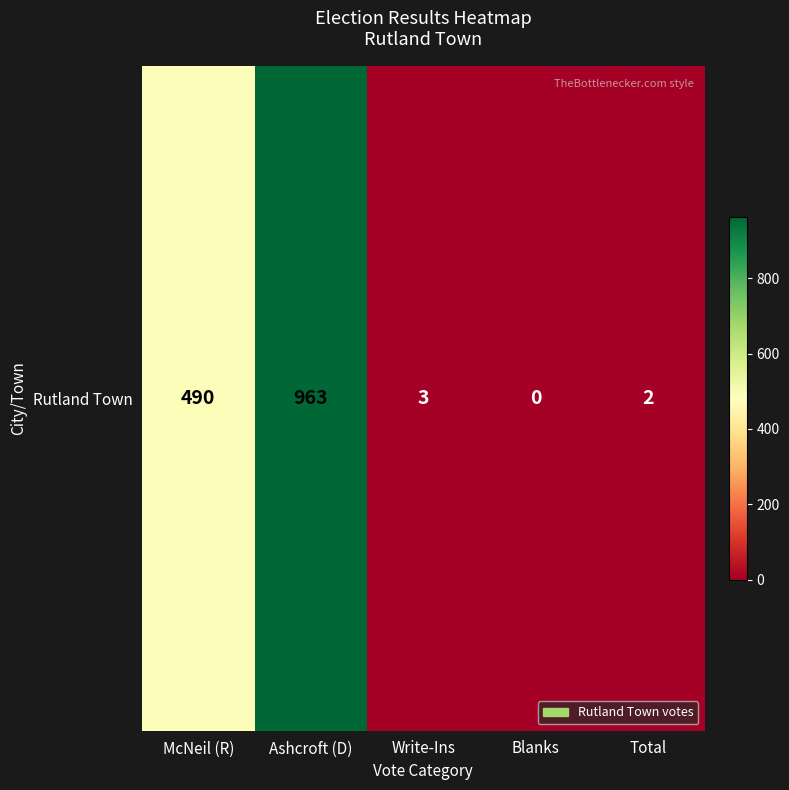

What is the sum of the values at Ashcroft (D) and Blanks?

963